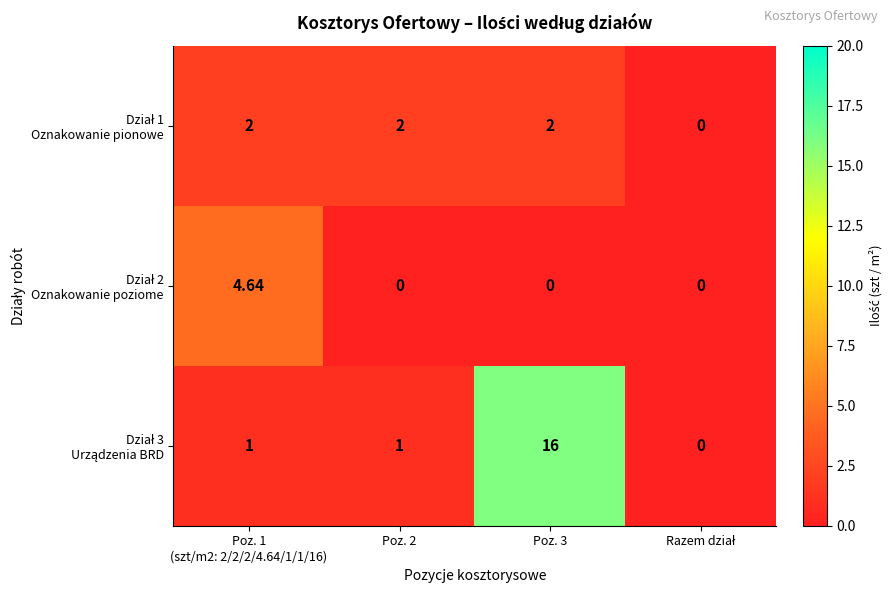

How many data points does each series have?

4